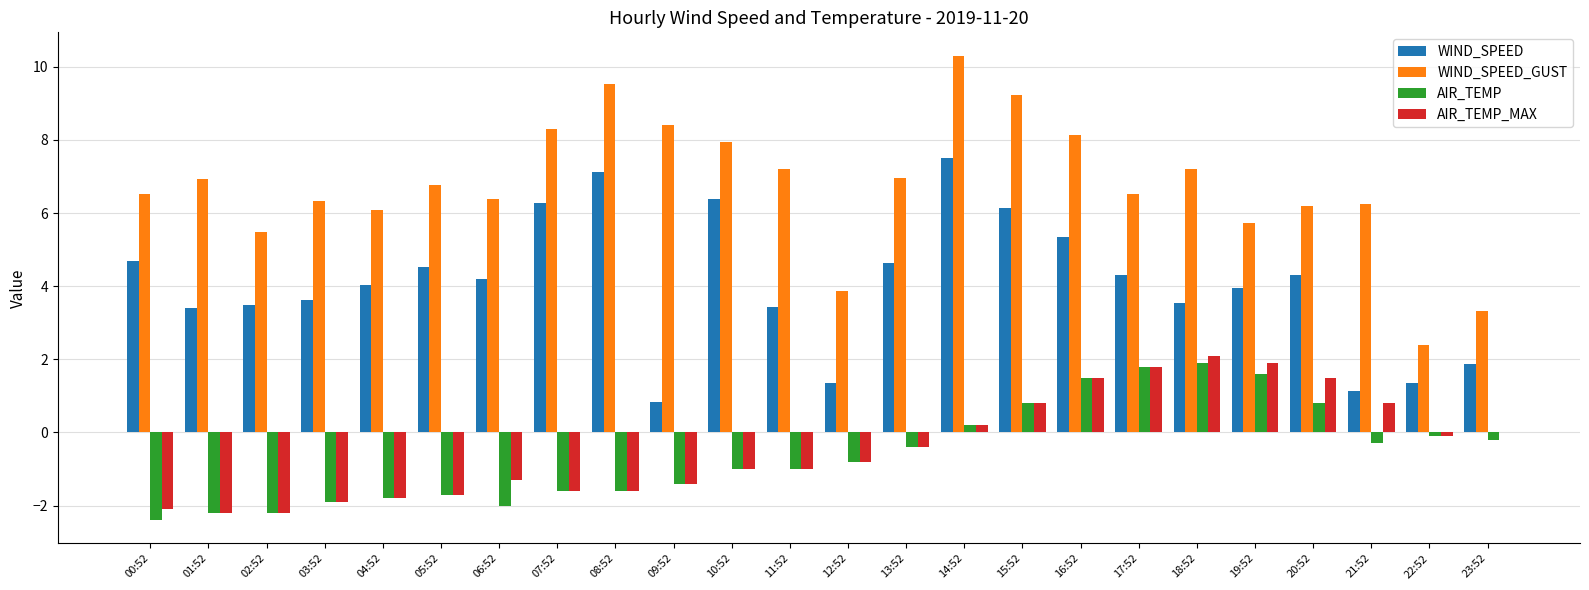

Count the number of data series in this chart.

4